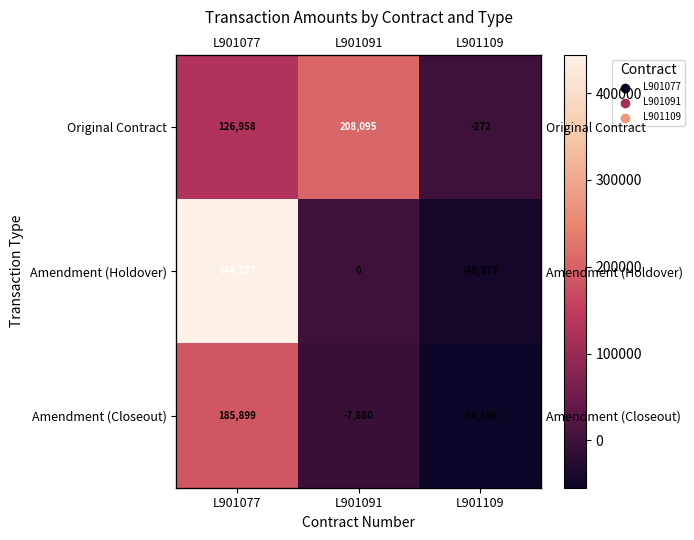

Which series changed the most between L901077 and L901109?

Amendment (Holdover)